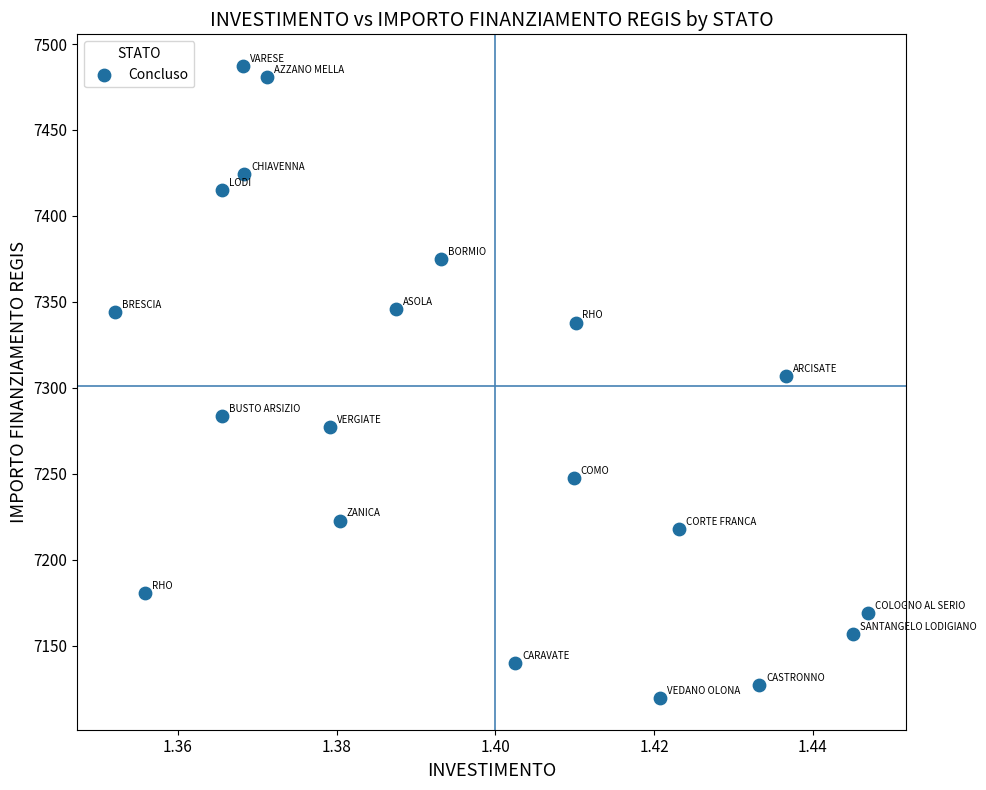

What is the range of Y values (max minus min)?

367.7